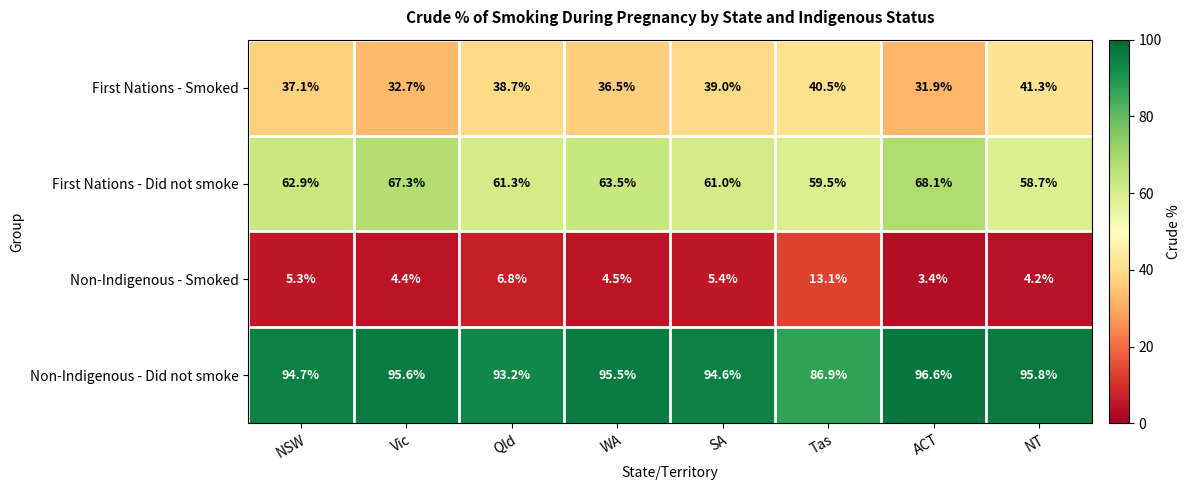

Where is Non-Indigenous - Smoked nearest to the value 8?

Qld